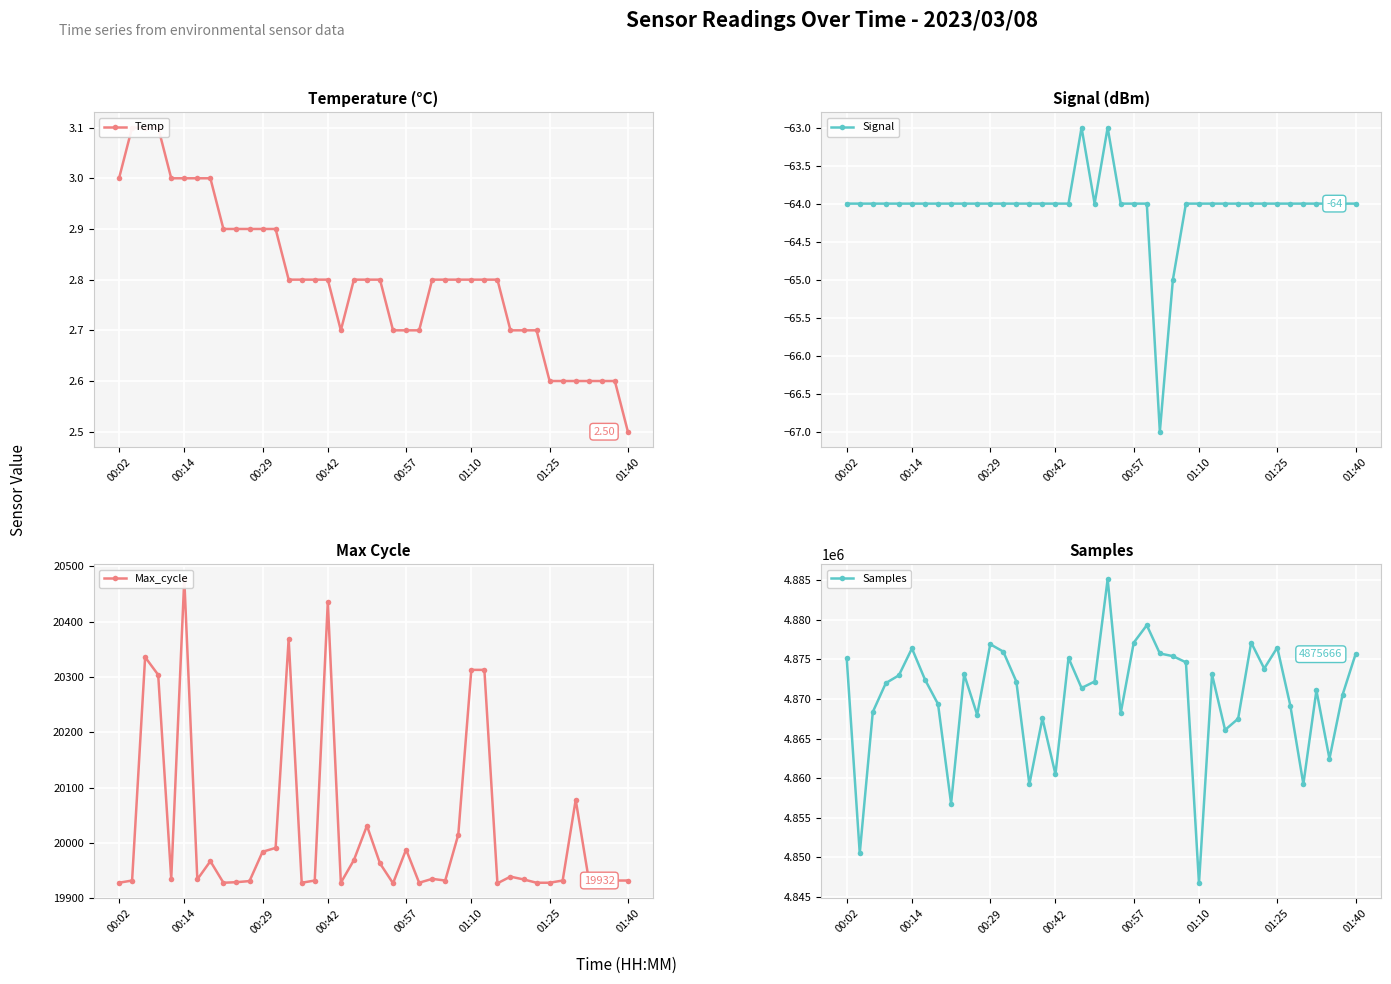

What is the value of the Max_cycle point at the 14th from the left?

20369.0